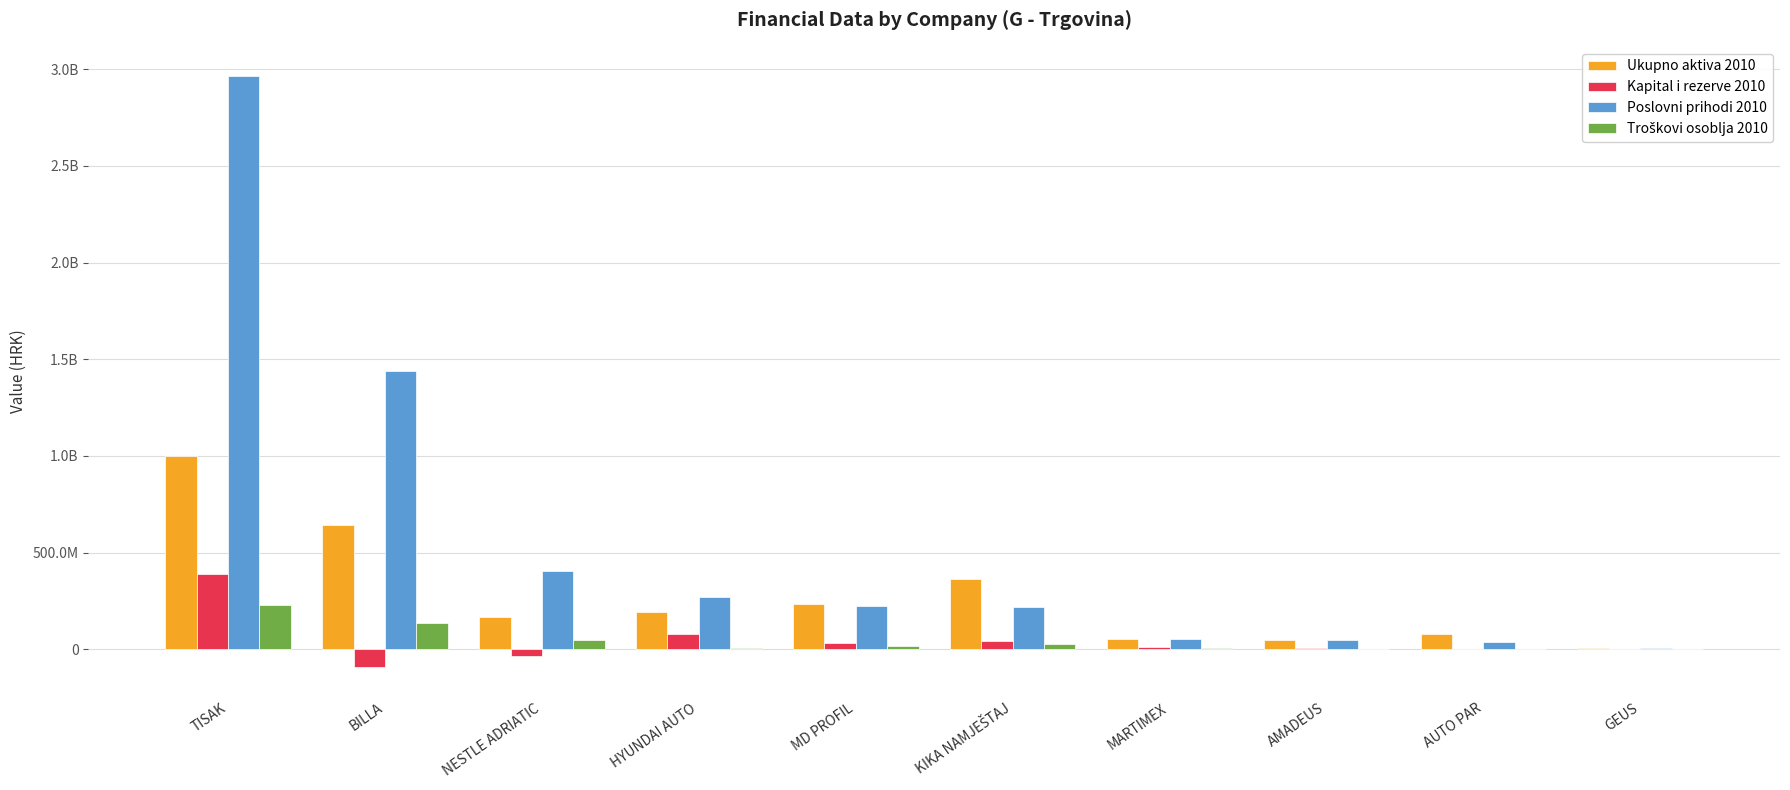

Is it true that Kapital i rezerve 2010 equals -53357241 at NESTLE ADRIATIC?

False